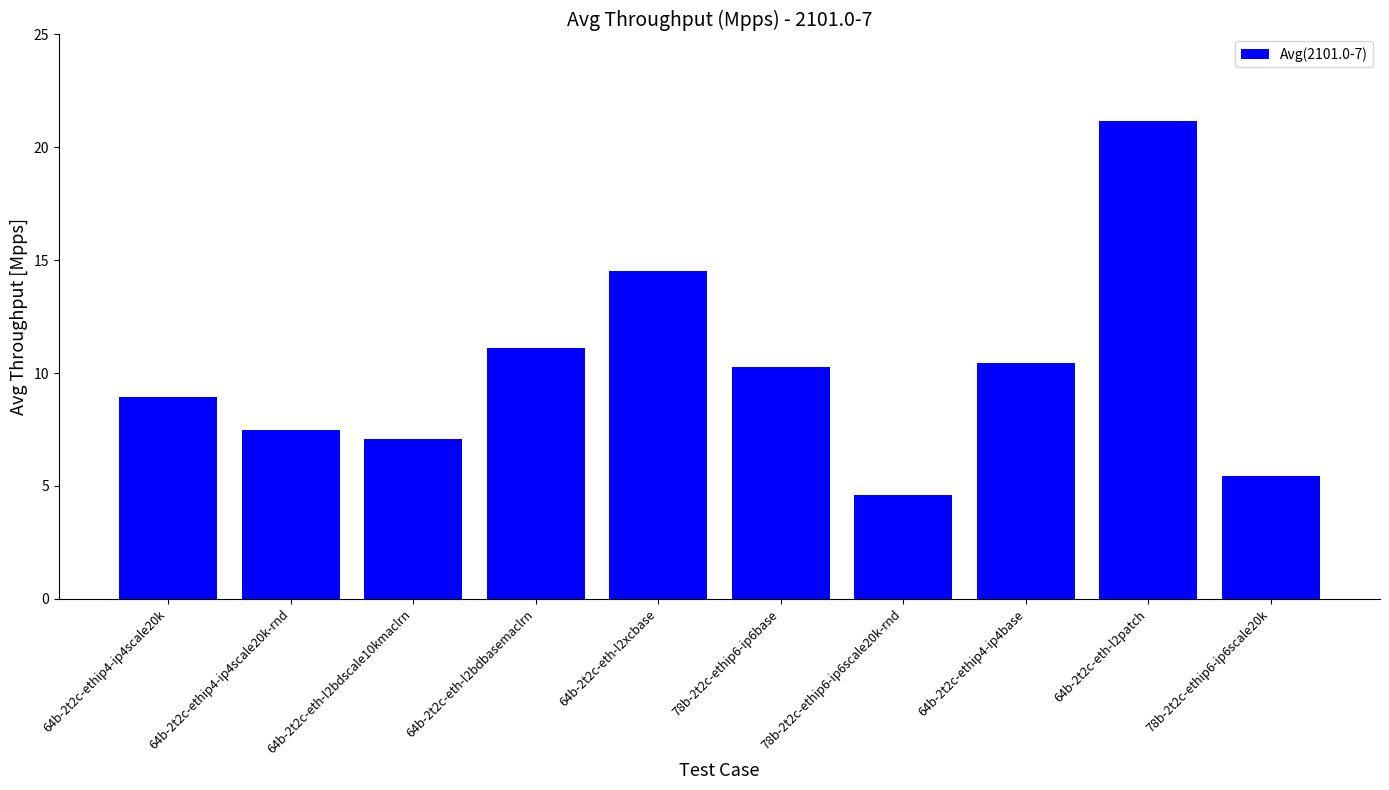

The value at 64b-2t2c-eth-l2patch is 21.2. True or false?

True